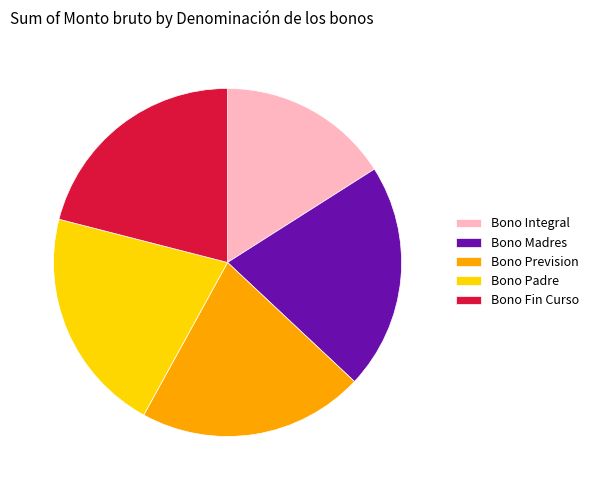

Which slice is the smallest?

Bono Integral